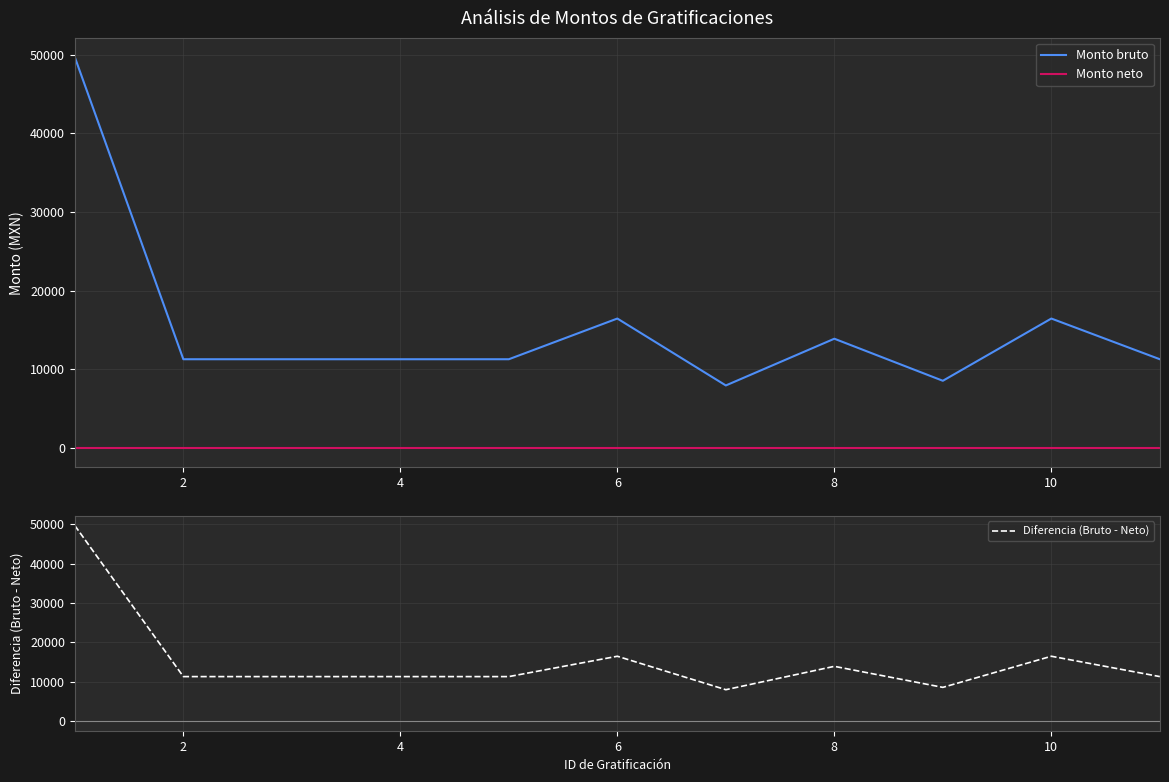

At how many categories does at least one series exceed 17900?

1